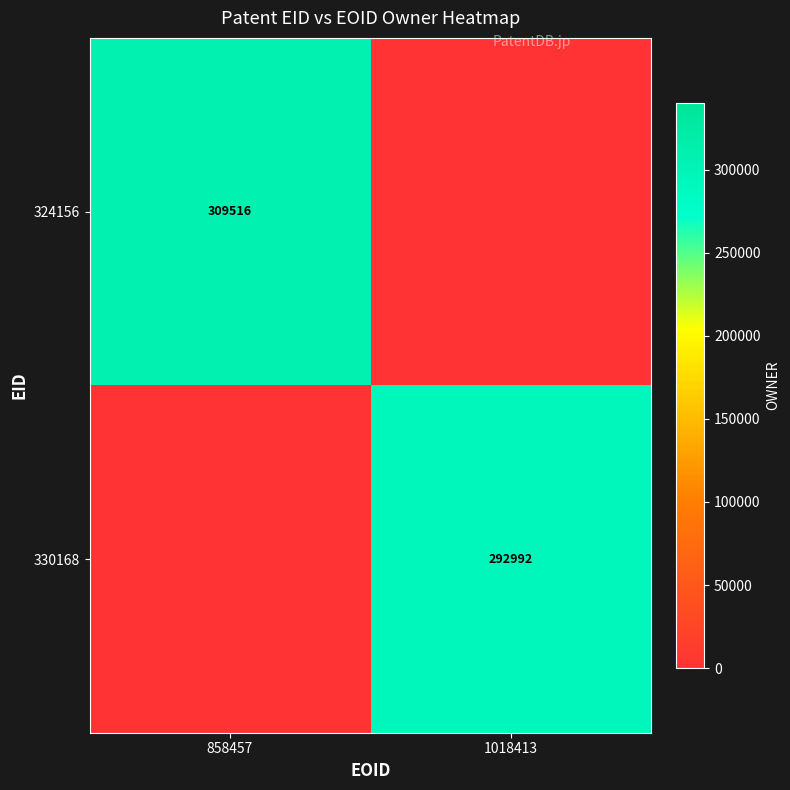

Is it true that 330168 equals 292992 at 1018413?

True